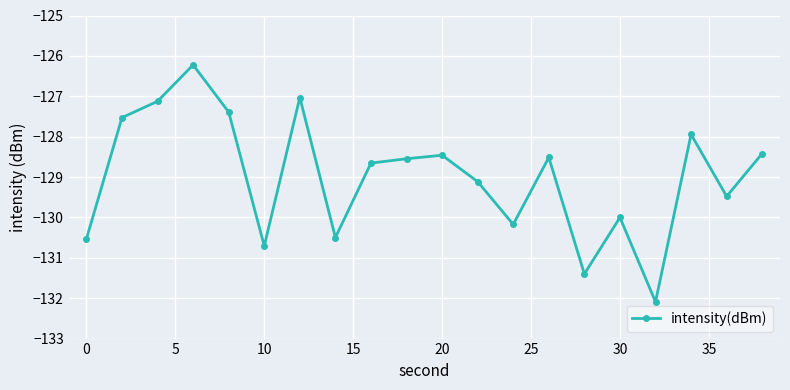

True or false: there are more than 0 points higher than both neighbors.

True